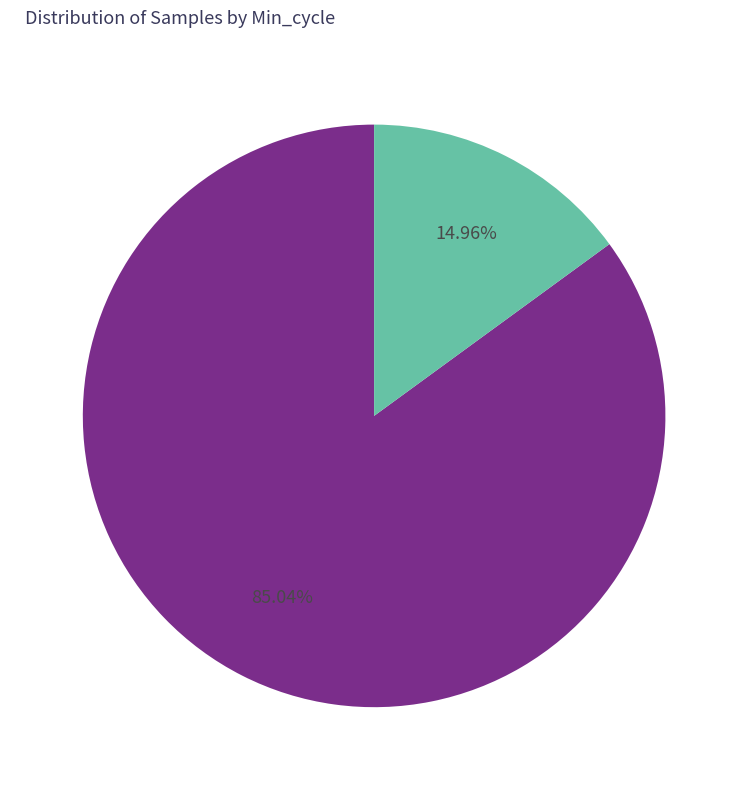

Is there a majority slice in this chart?

Yes